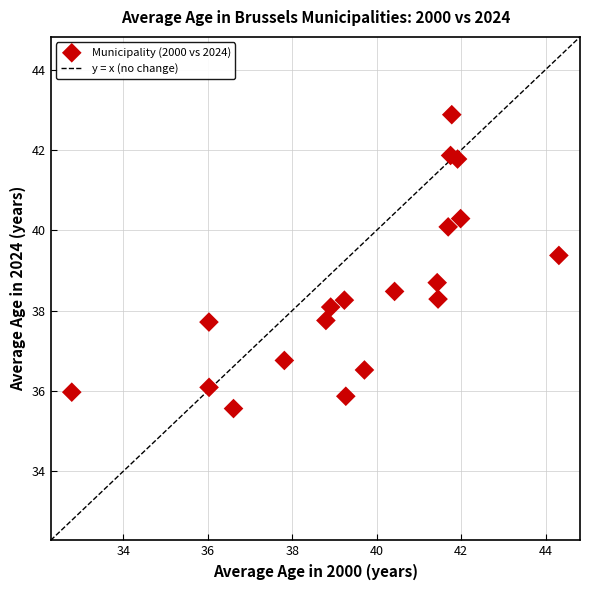

What is the range of X values (max minus min)?

11.5